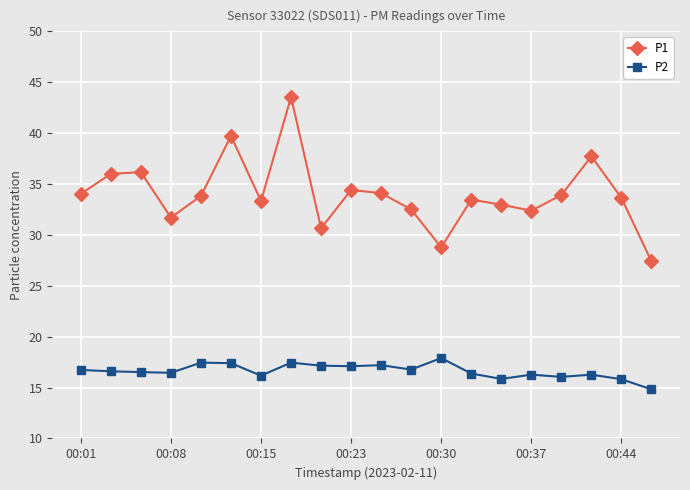

What is the value of the P1 point at the 20th from the left?

27.4